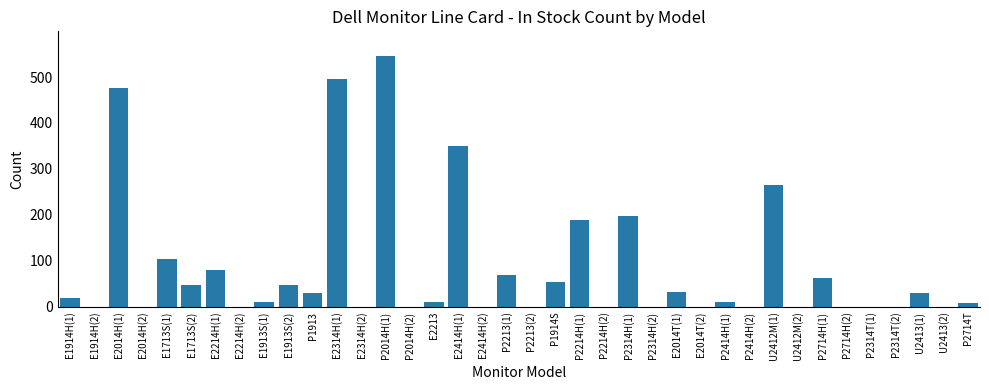

What is the change in value from P2214H(1) to P2414H(1)?

-178